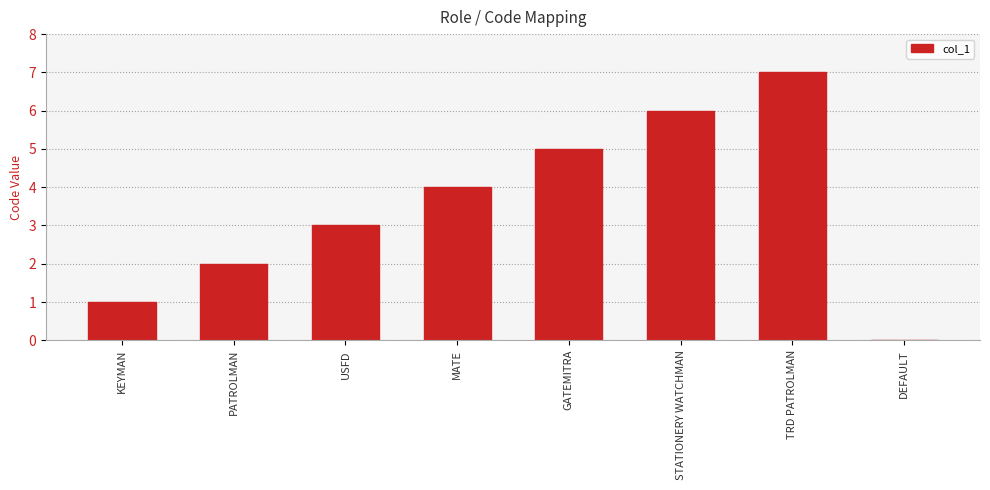

What is the change in value from KEYMAN to MATE?

+3